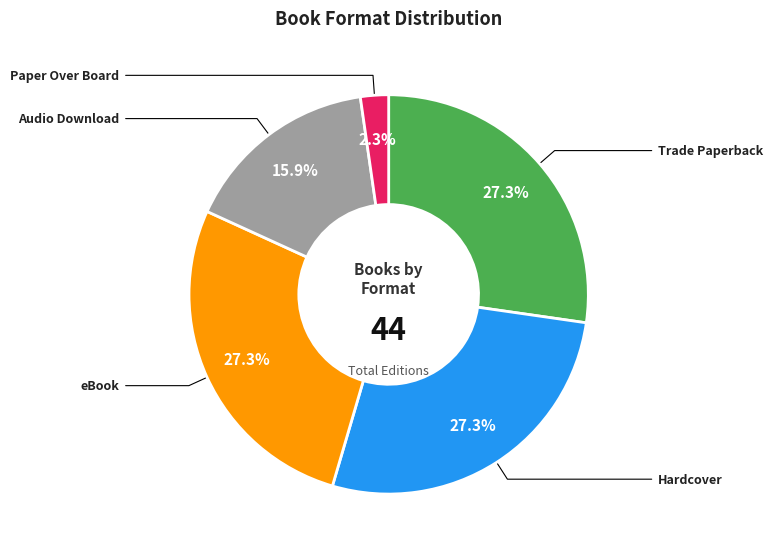

Is there a majority slice in this chart?

No